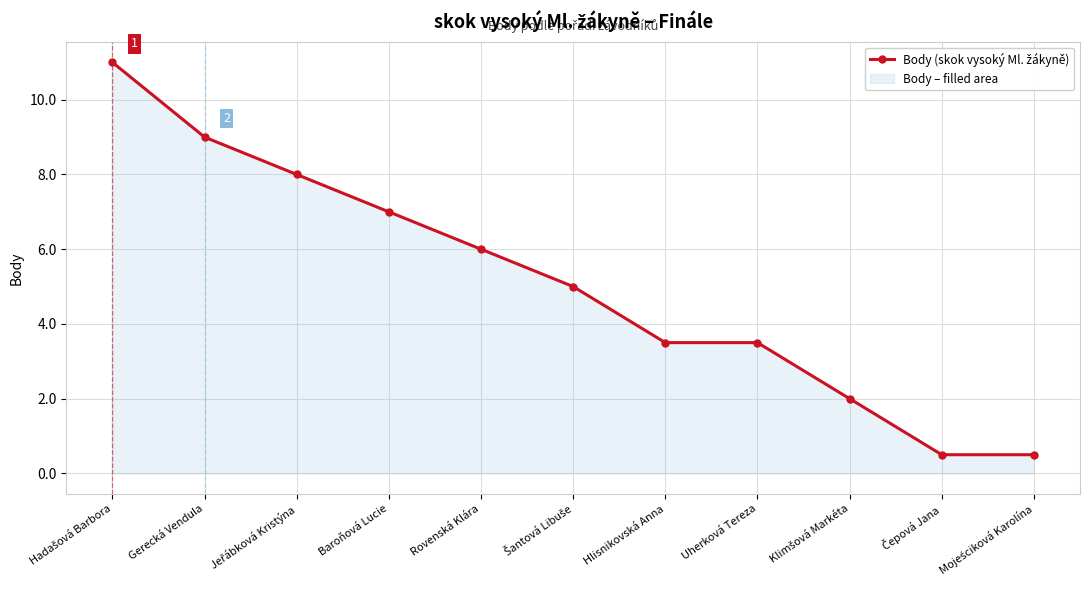

Rank the categories by value from highest to lowest.

Hadašová Barbora, Gerecká Vendula, Jeřábková Kristýna, Baroňová Lucie, Rovenská Klára, Šantová Libuše, Hlisnikovská Anna, Uherková Tereza, Klimšová Markéta, Čepová Jana, Mojeściková Karolína